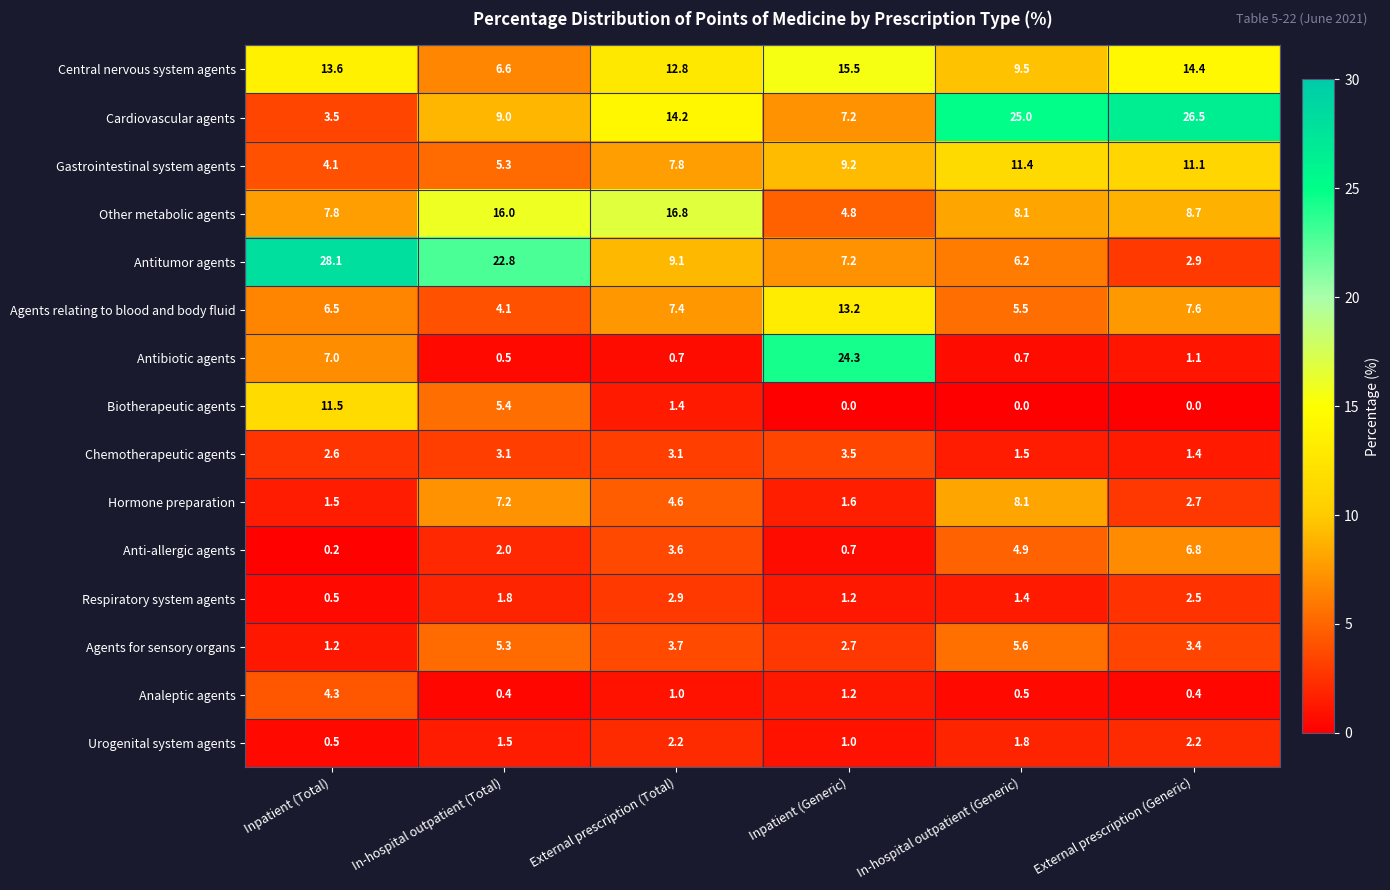

True or false: Antitumor agents has a value of 7.2 at Inpatient (Generic).

True